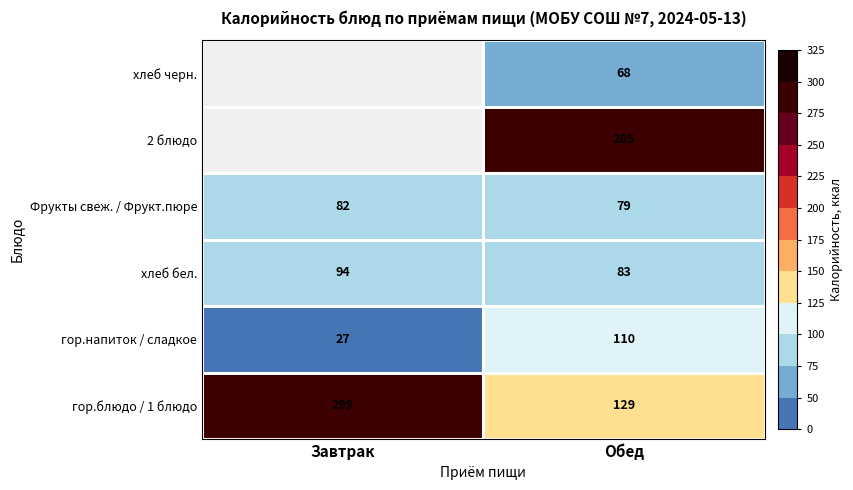

Which category has the lowest value in the гор.напиток / сладкое series?

Завтрак